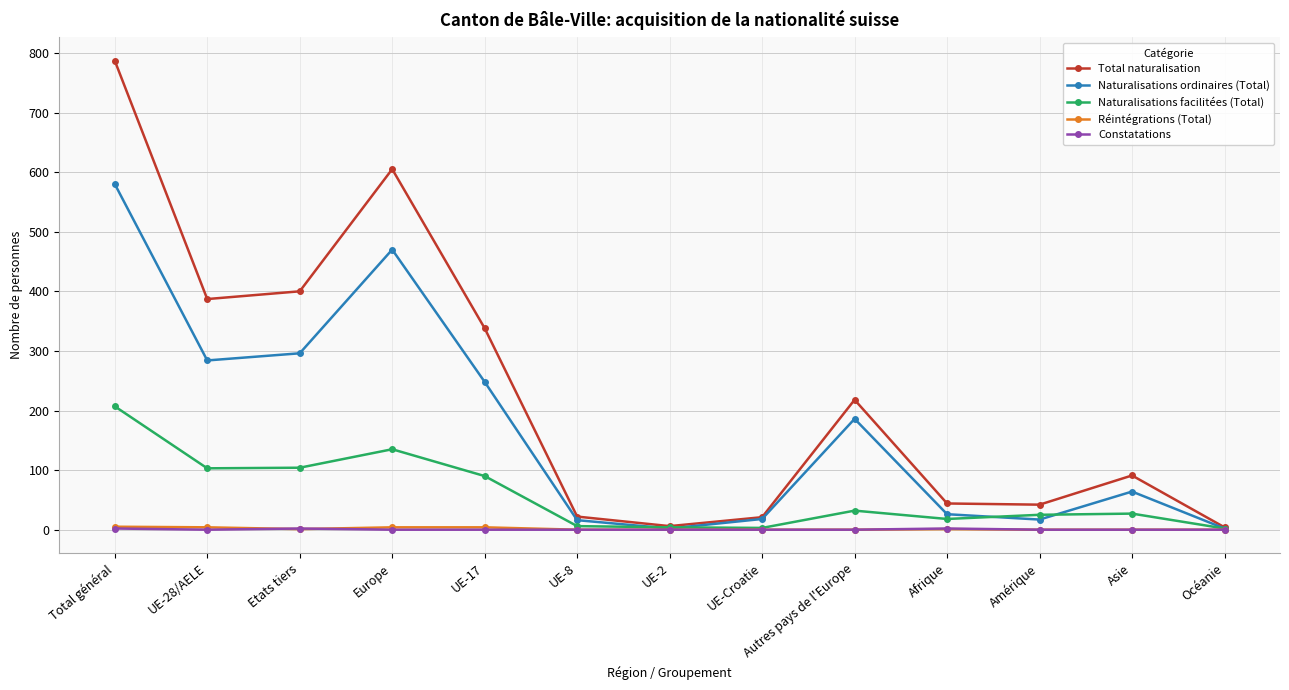

What is the total value across all series at Etats tiers?

803